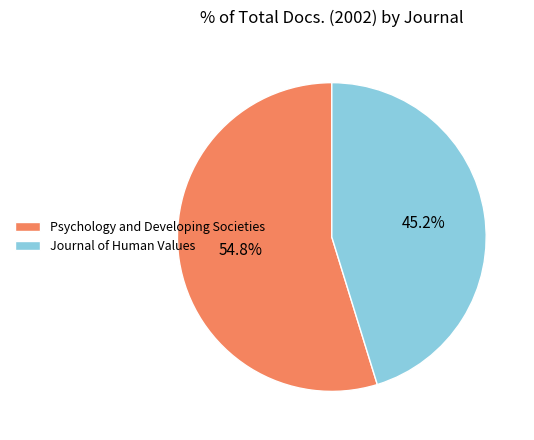

To the nearest percent, what is the difference between the largest and smallest slice percentages?

10%